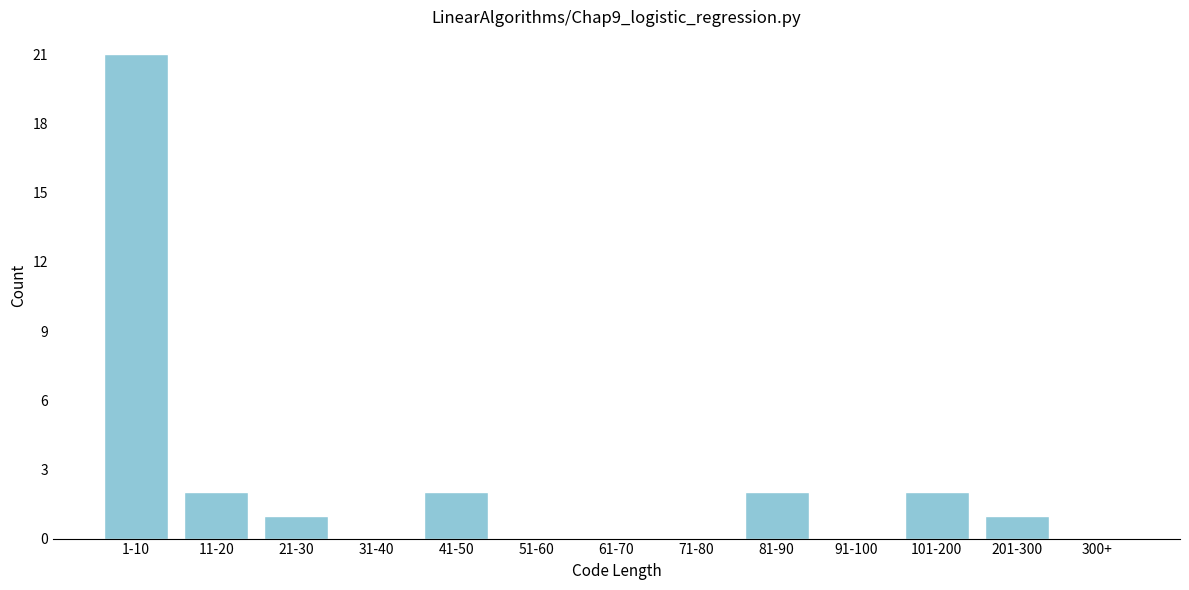

Reading right to left, extract all data points from this chart.

300+=0	201-300=1	101-200=2	91-100=0	81-90=2	71-80=0	61-70=0	51-60=0	41-50=2	31-40=0	21-30=1	11-20=2	1-10=21